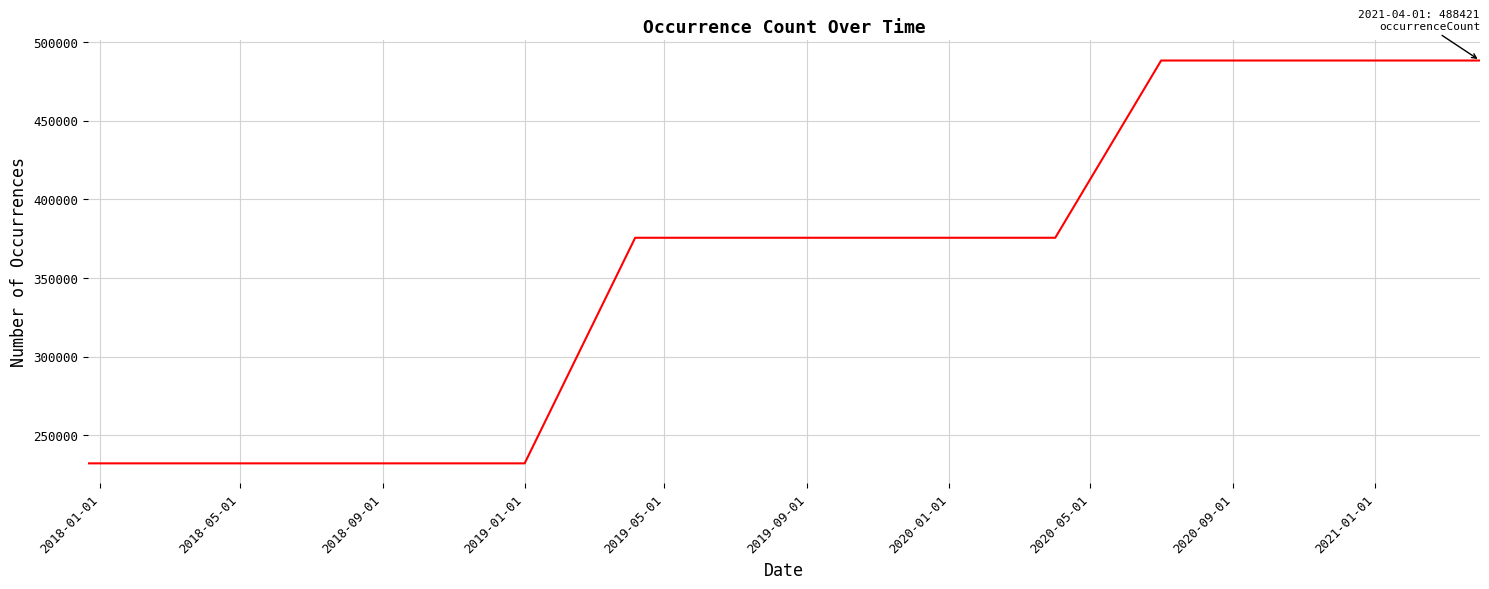

What is the greatest value displayed?

488421